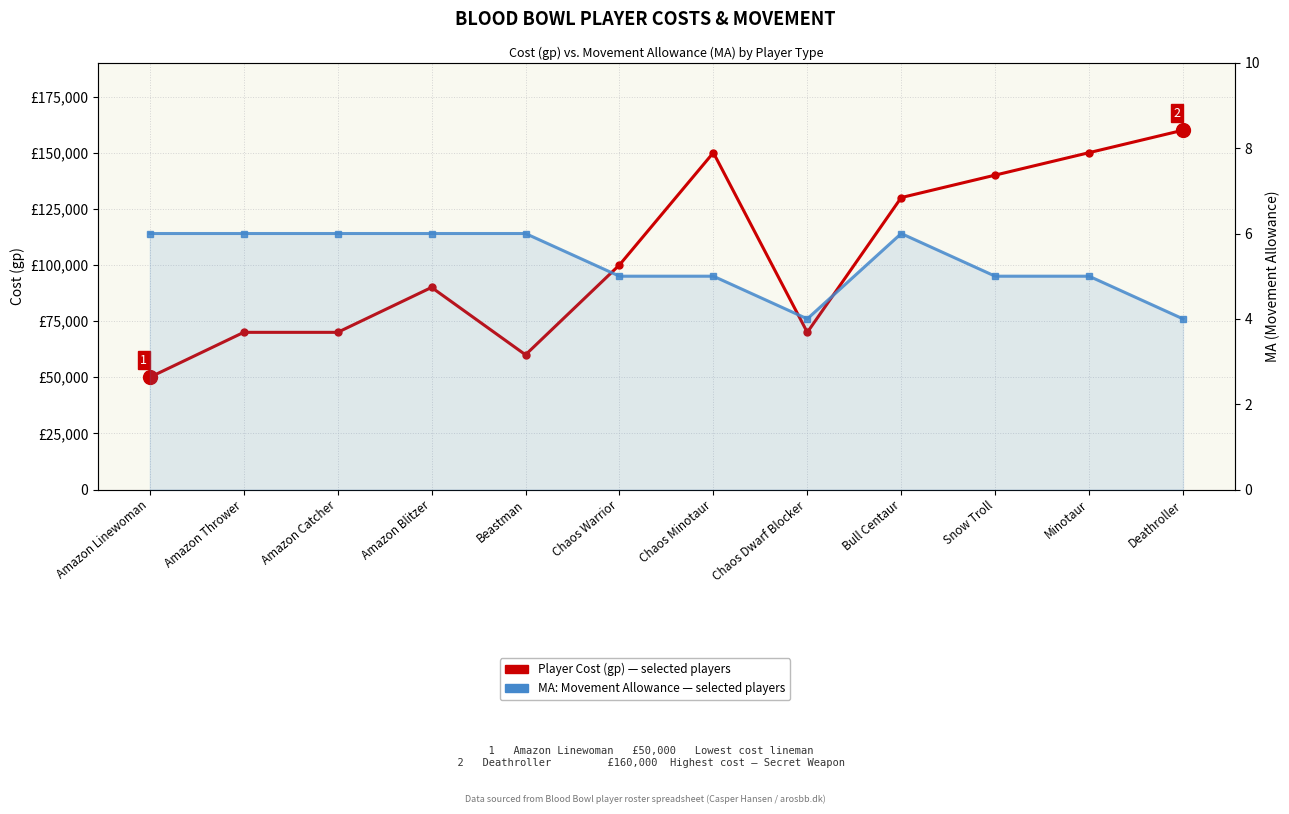

How many interior local peaks does the Player Cost (gp) series have?

2